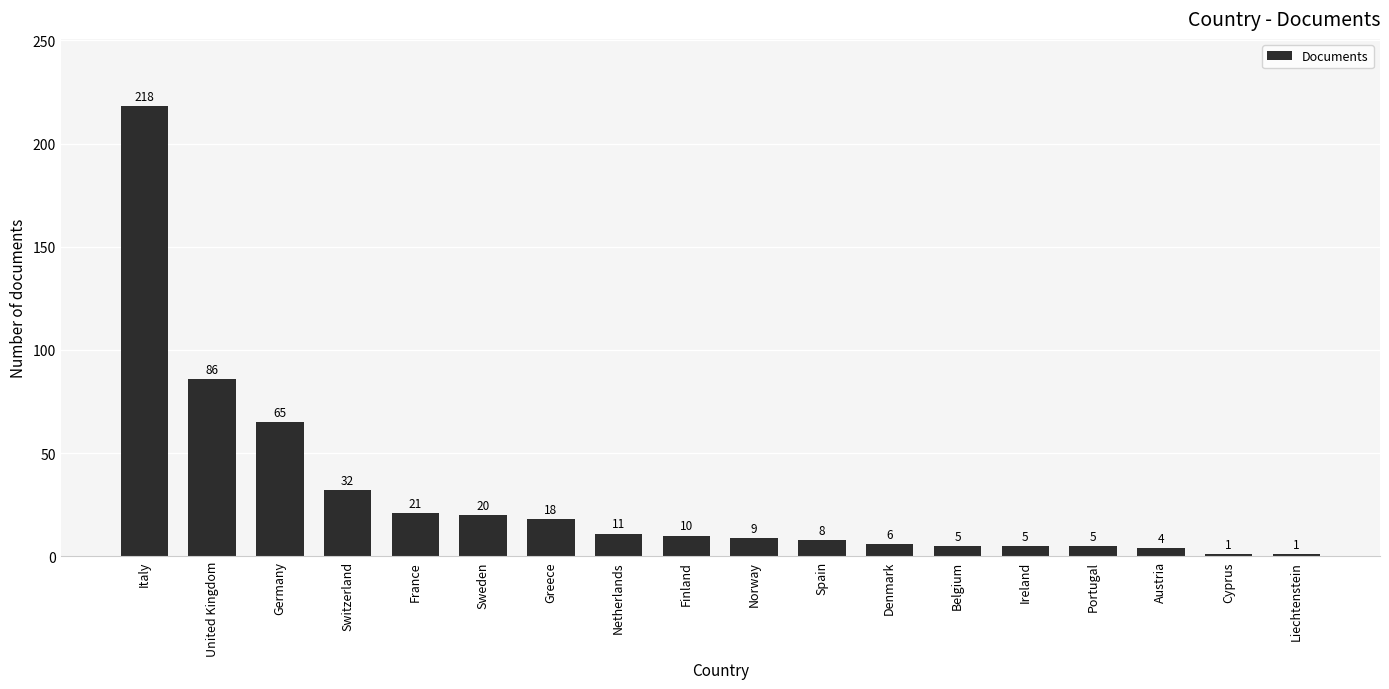

Count the number of categories in the chart.

18